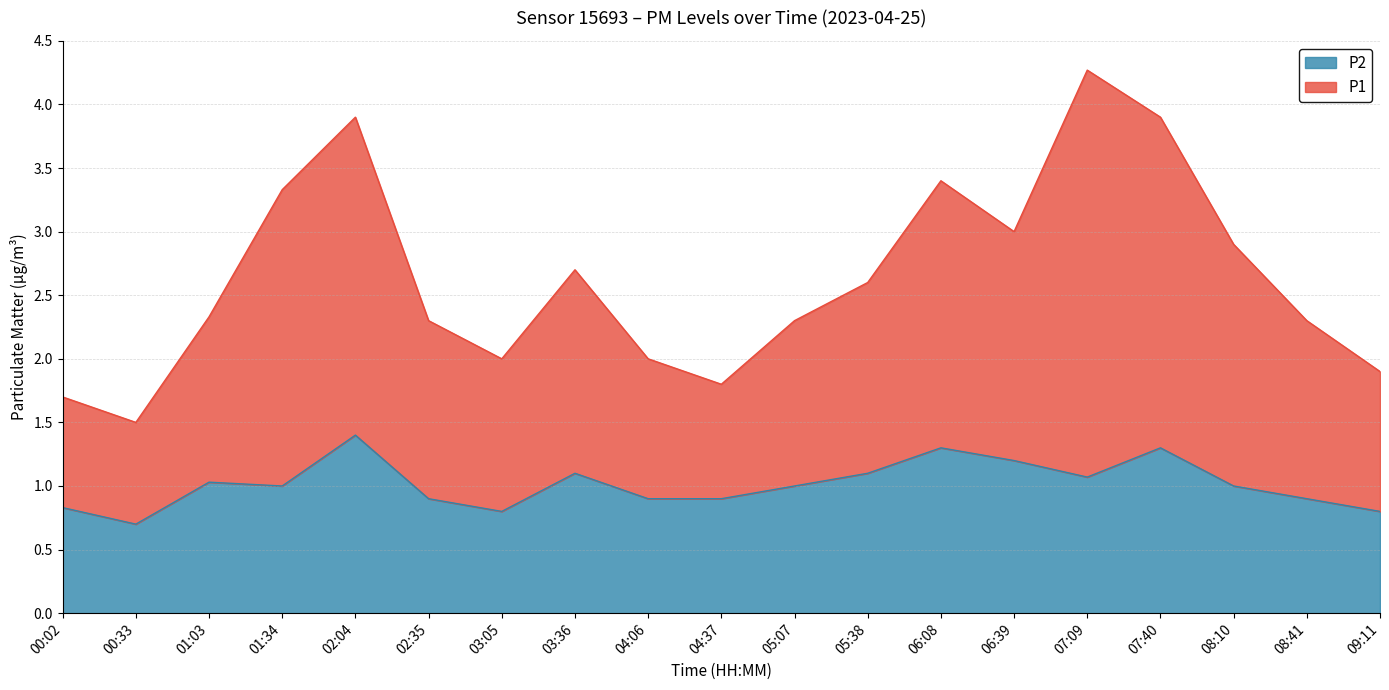

Which category has the highest value in the P1 series?

07:09